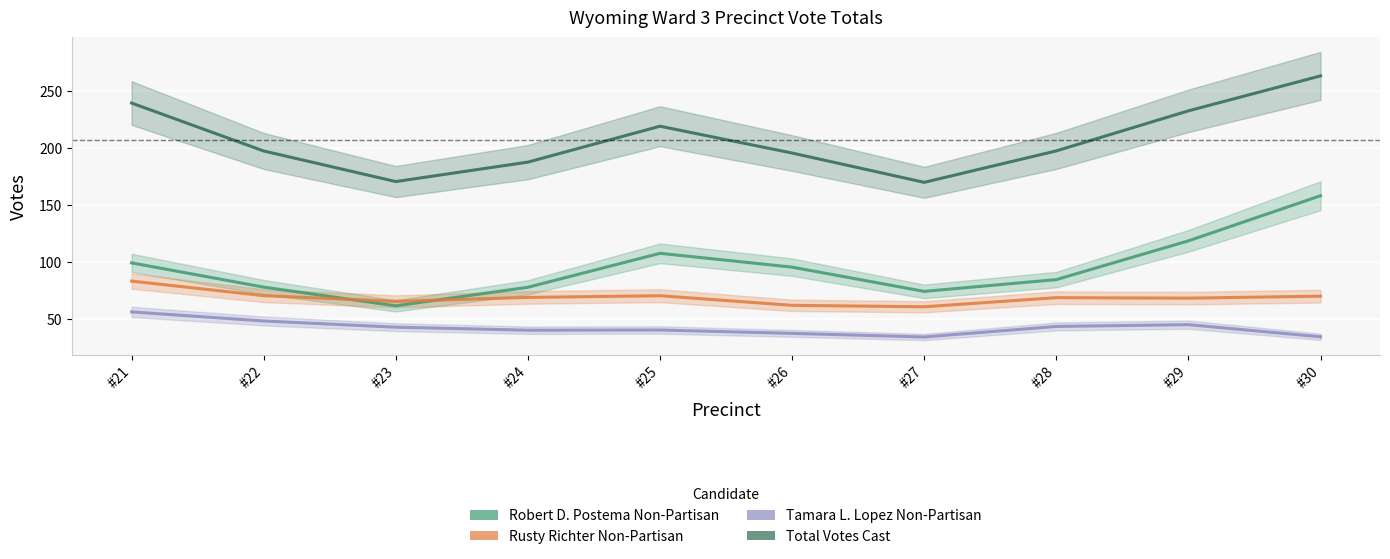

True or false: Total Votes Cast and Rusty Richter Non-Partisan intersect in this chart.

False